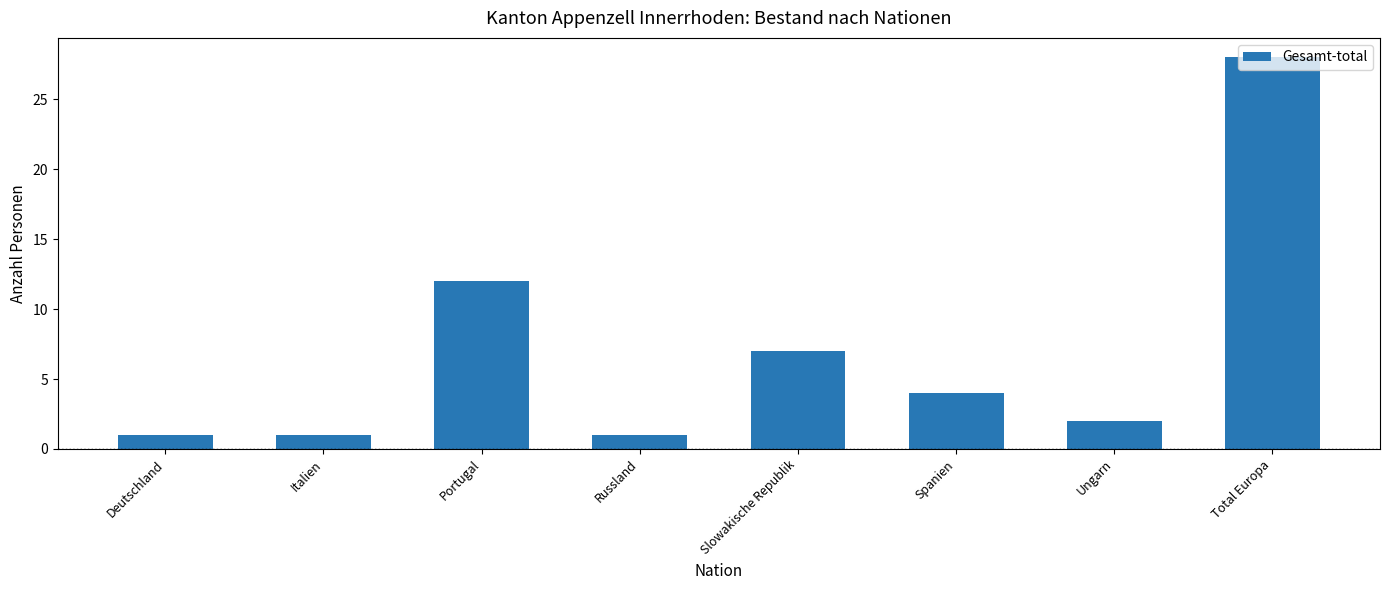

Which label corresponds to the largest value in the chart?

Total Europa